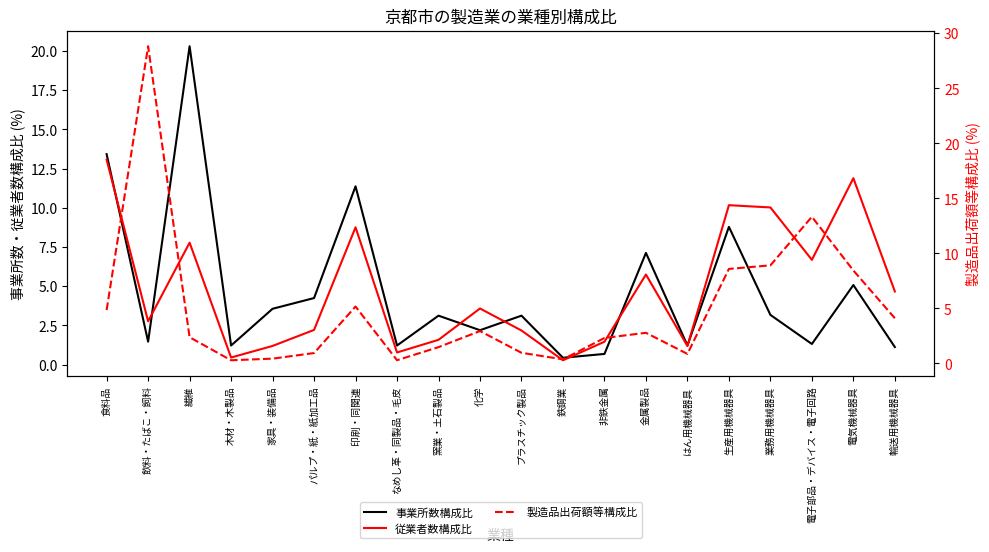

How many categories are shown in the chart?

20